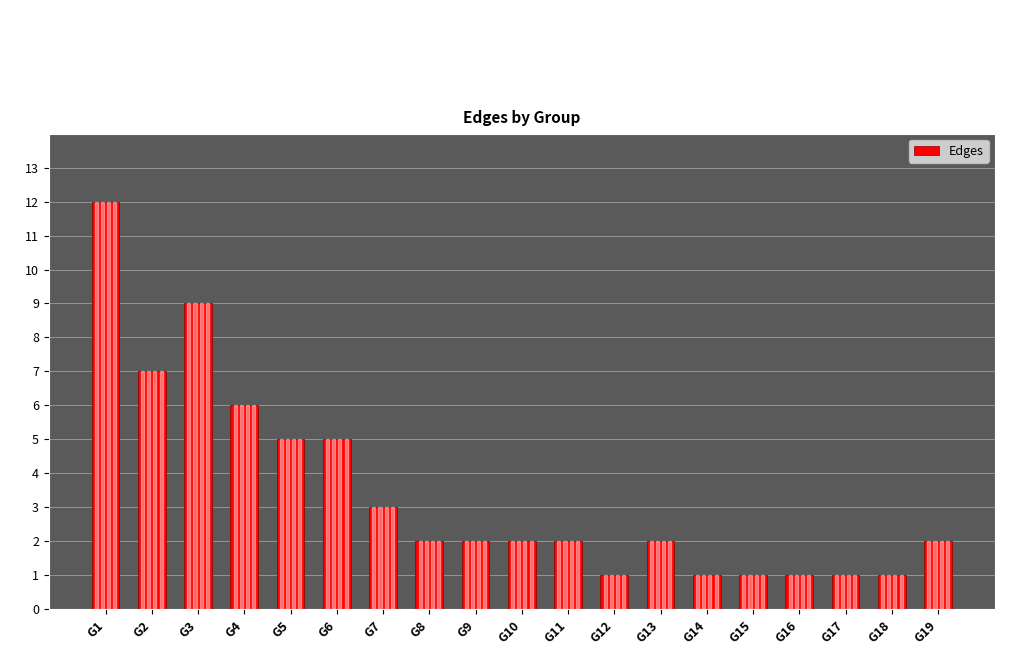

Which has a higher value, G7 or G19?

G7